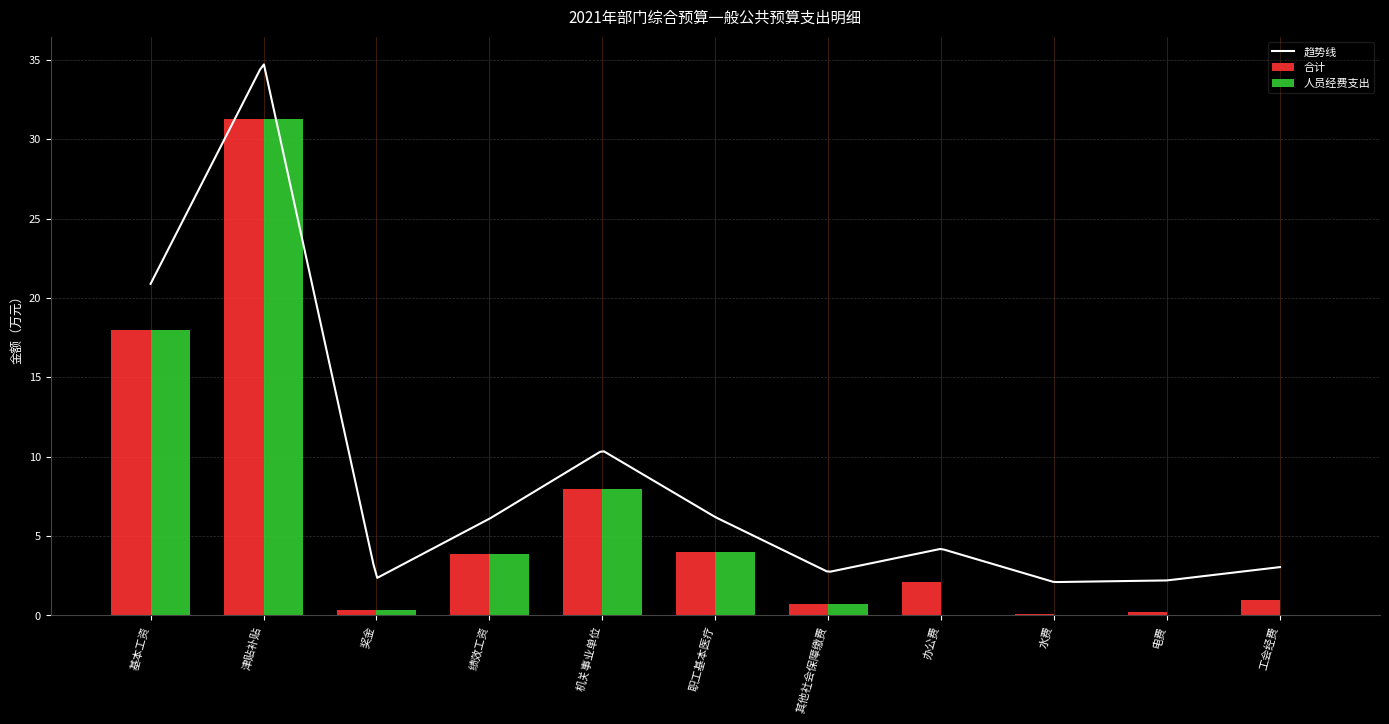

Which series has the largest range (max minus min)?

人员经费支出